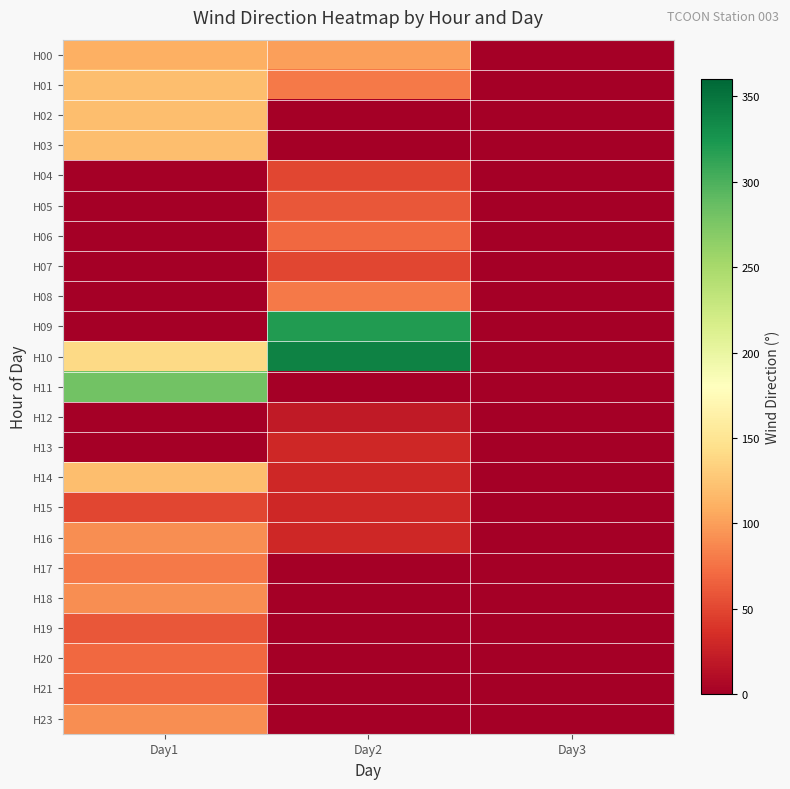

Which series has the widest spread of values?

H10